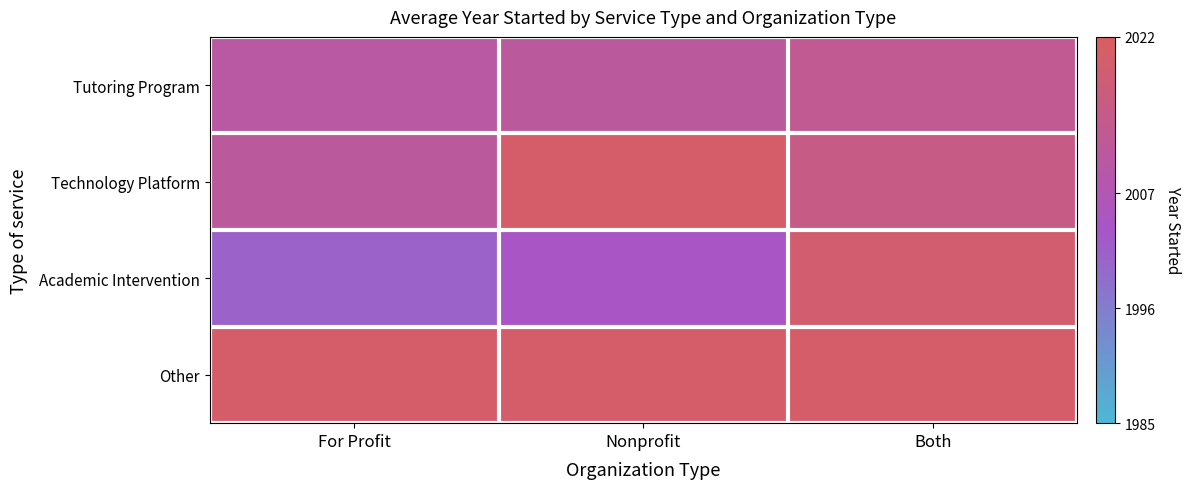

Reading right to left, what are all the values shown in this chart?

Tutoring Program: Both=2013	Nonprofit=2011	For Profit=2010
Technology Platform: Both=2015	Nonprofit=2020	For Profit=2011
Academic Intervention: Both=2019	Nonprofit=2004	For Profit=2001
Other: Both=2020	Nonprofit=2020	For Profit=2020